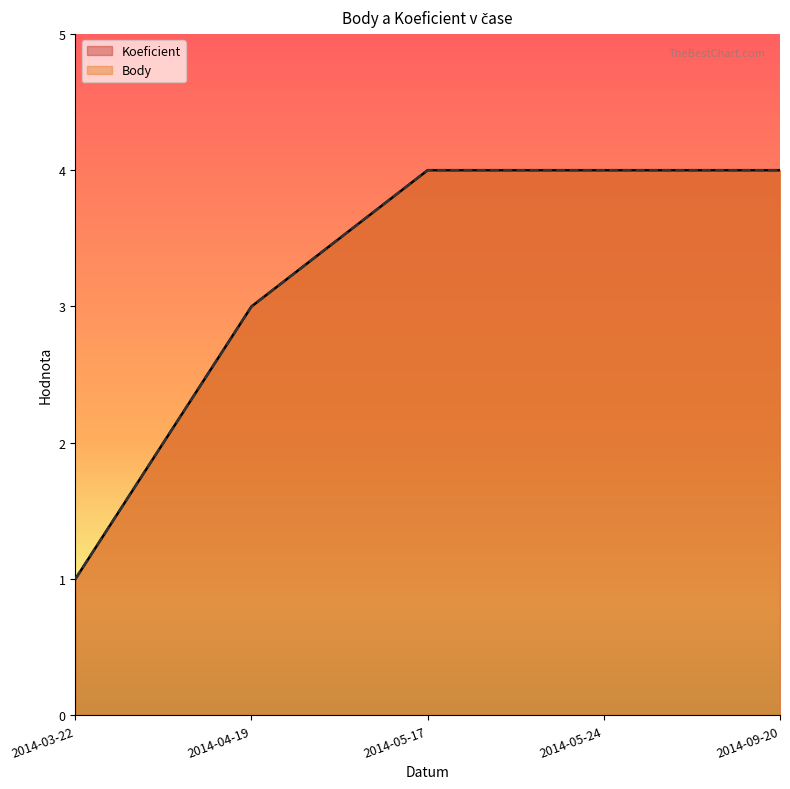

Which series has the largest total across all categories?

Koeficient